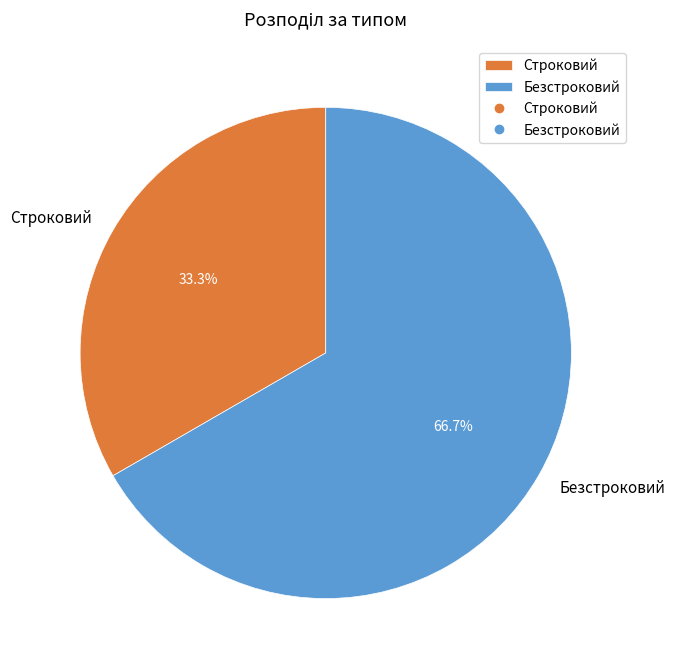

To the nearest percent, what percentage of the pie is Строковий?

33%